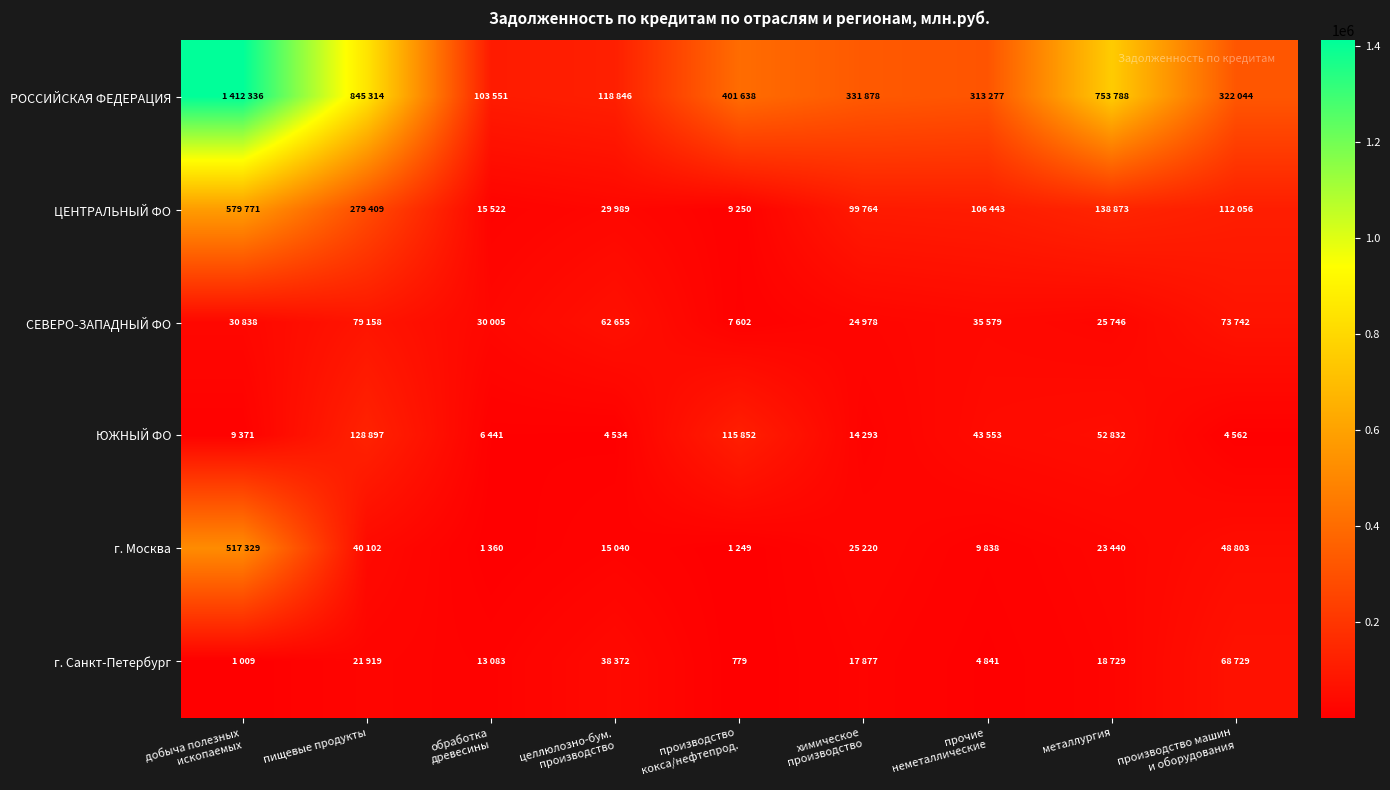

What is the difference between the СЕВЕРО-ЗАПАДНЫЙ ФО values at прочие неметаллические and целлюлозно-бум. производство?

27076